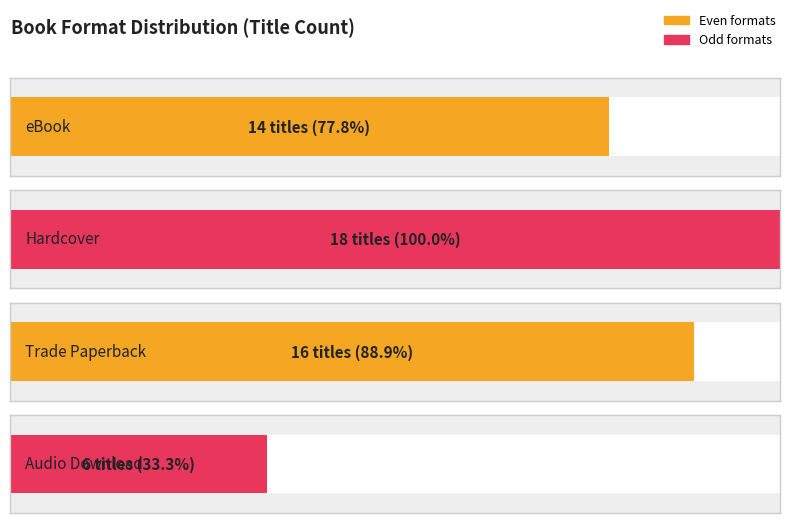

What is the difference between the values at Trade Paperback and Audio Download?

10